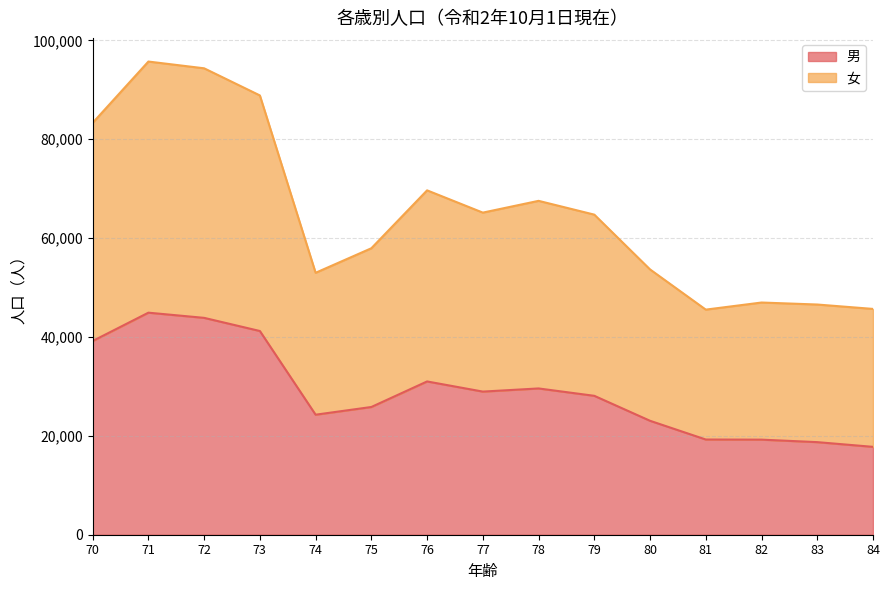

The value of 男 at 83 is 18730. True or false?

True